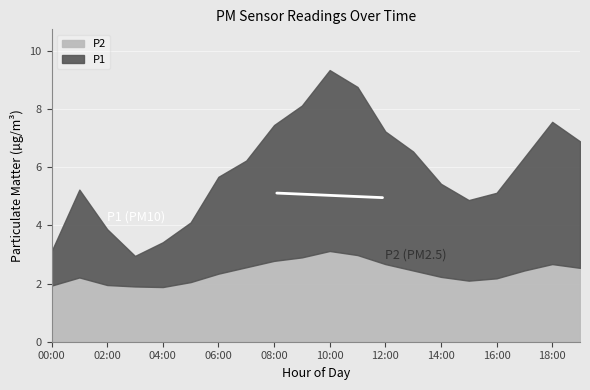

Which category has the highest value across all series?

10:00